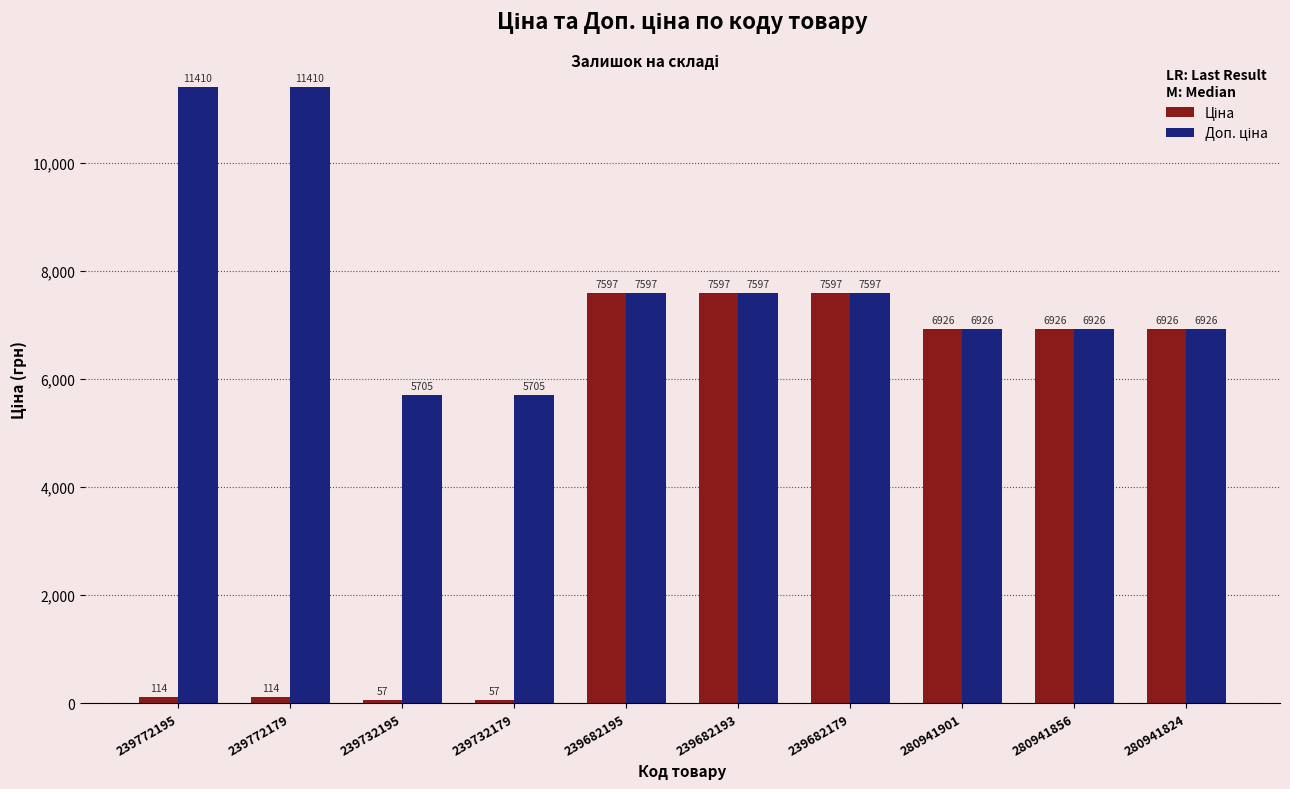

At how many categories does at least one series exceed 6725?

8